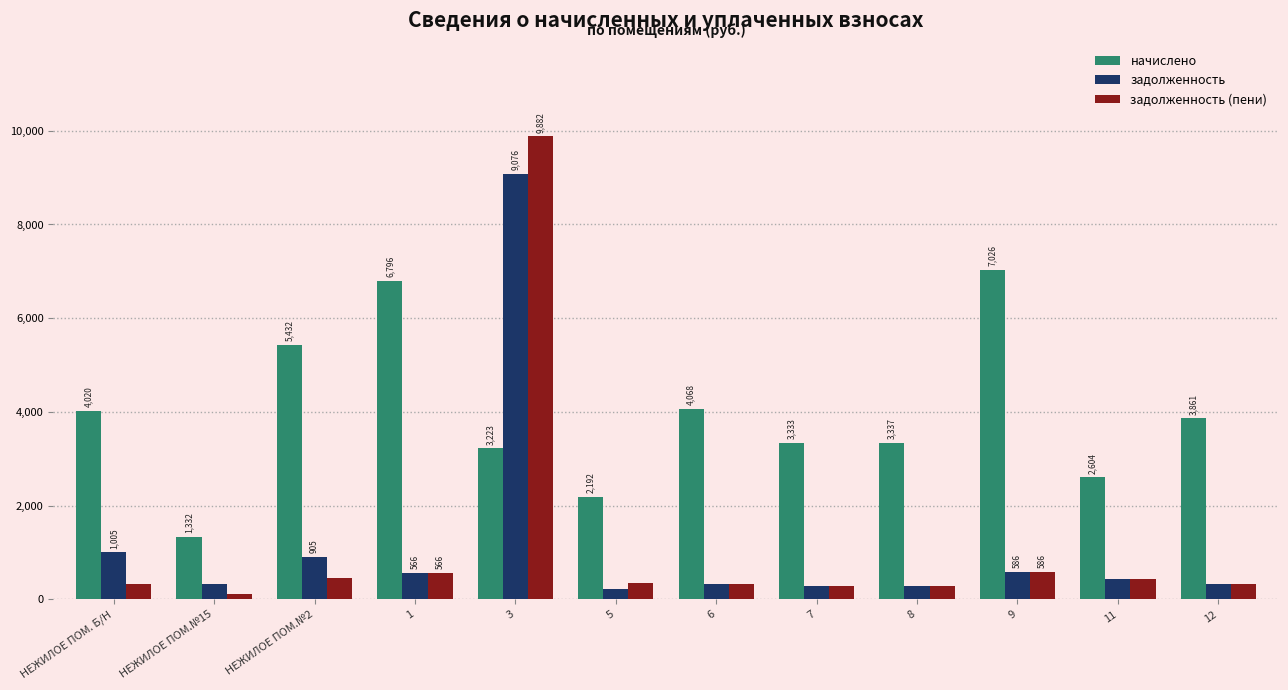

How many groups of bars are there?

12